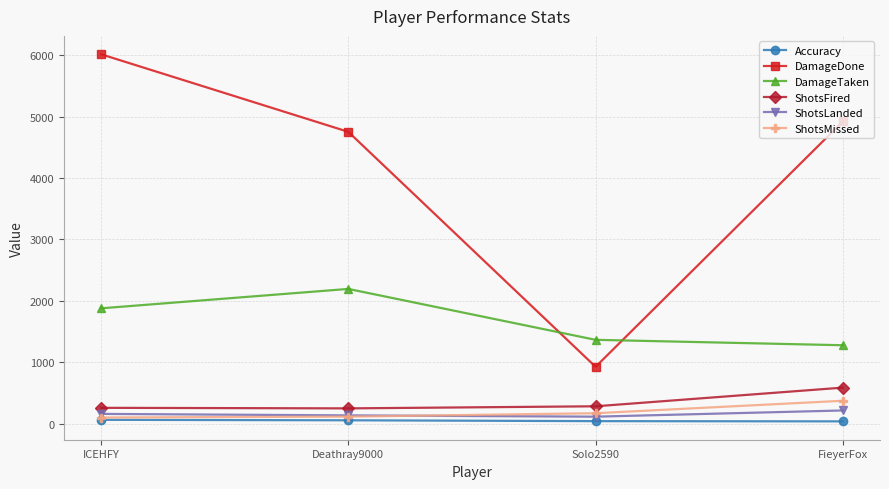

What is the maximum value for ShotsMissed?

372.0